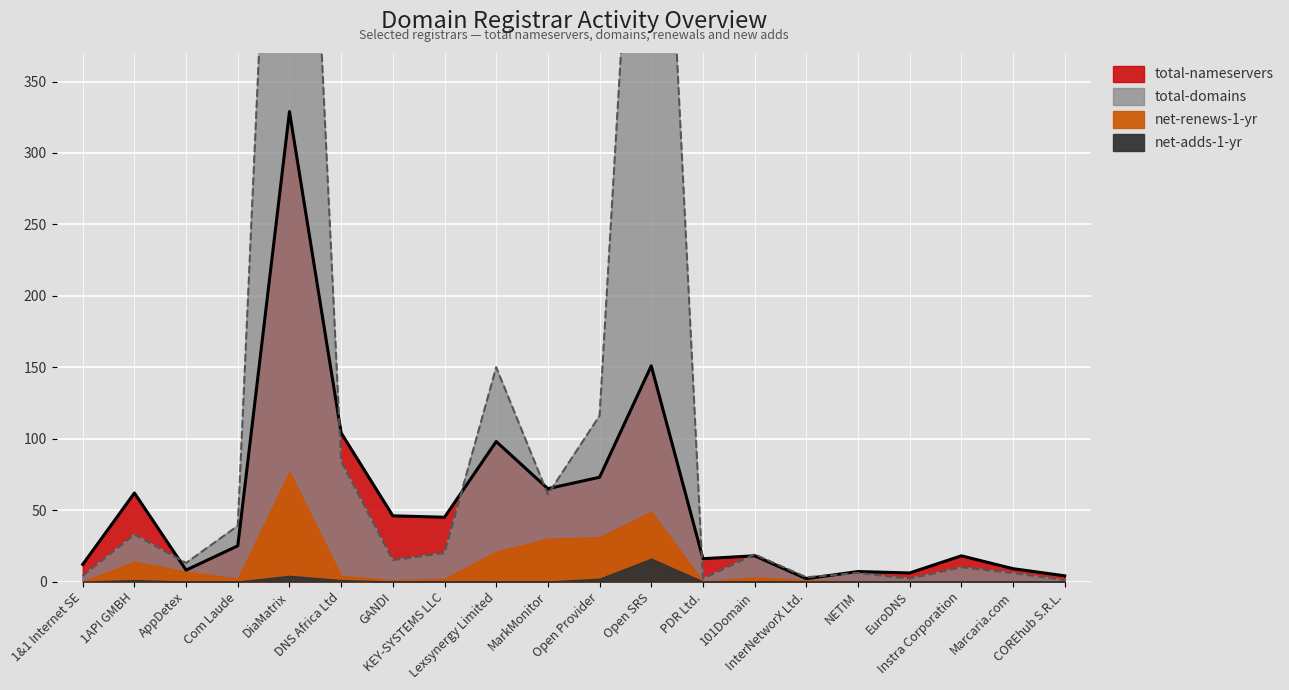

How many lines are shown in the chart?

2